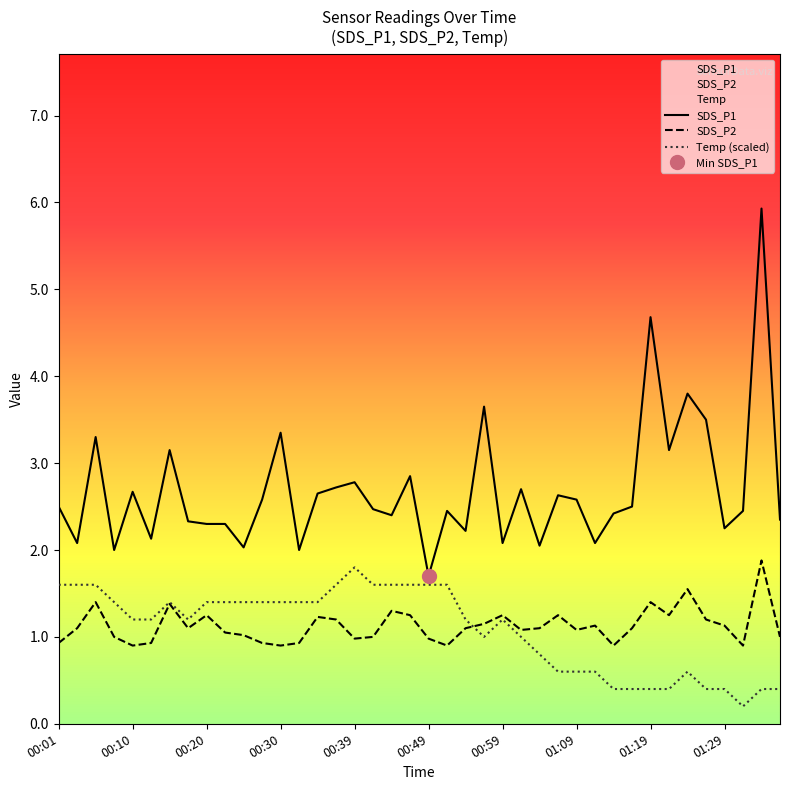

What is the sum of all SDS_P1 values?

107.8